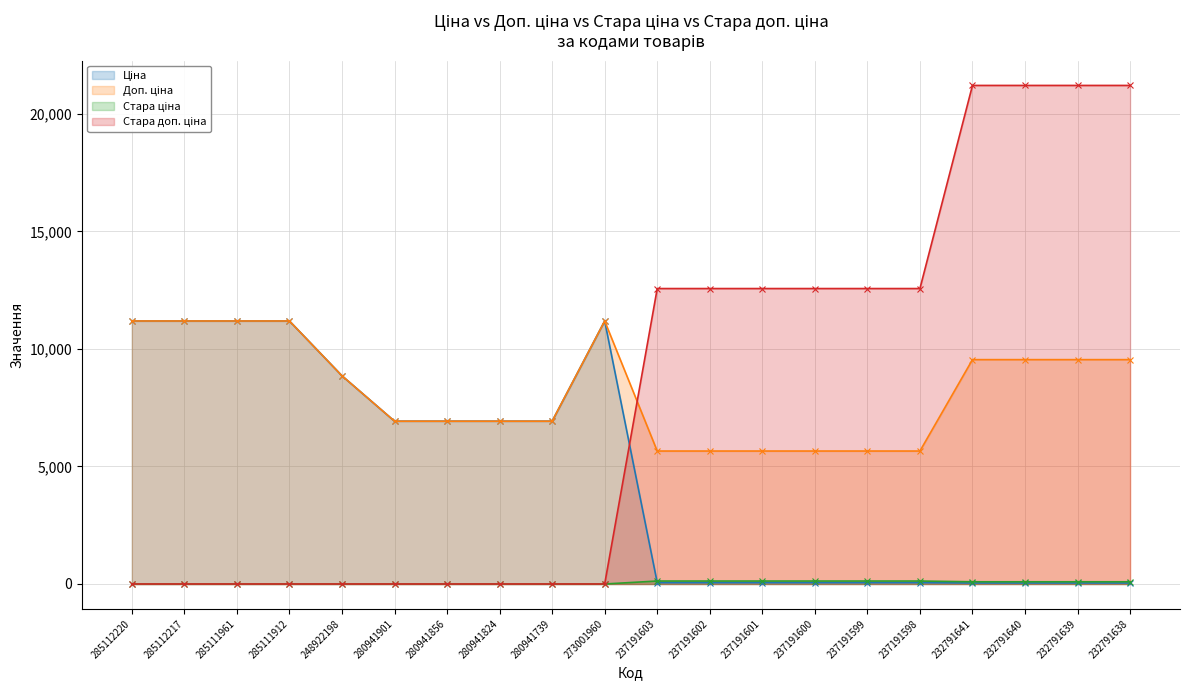

What is the spread (max minus min) of values at 237191600?

12511.4